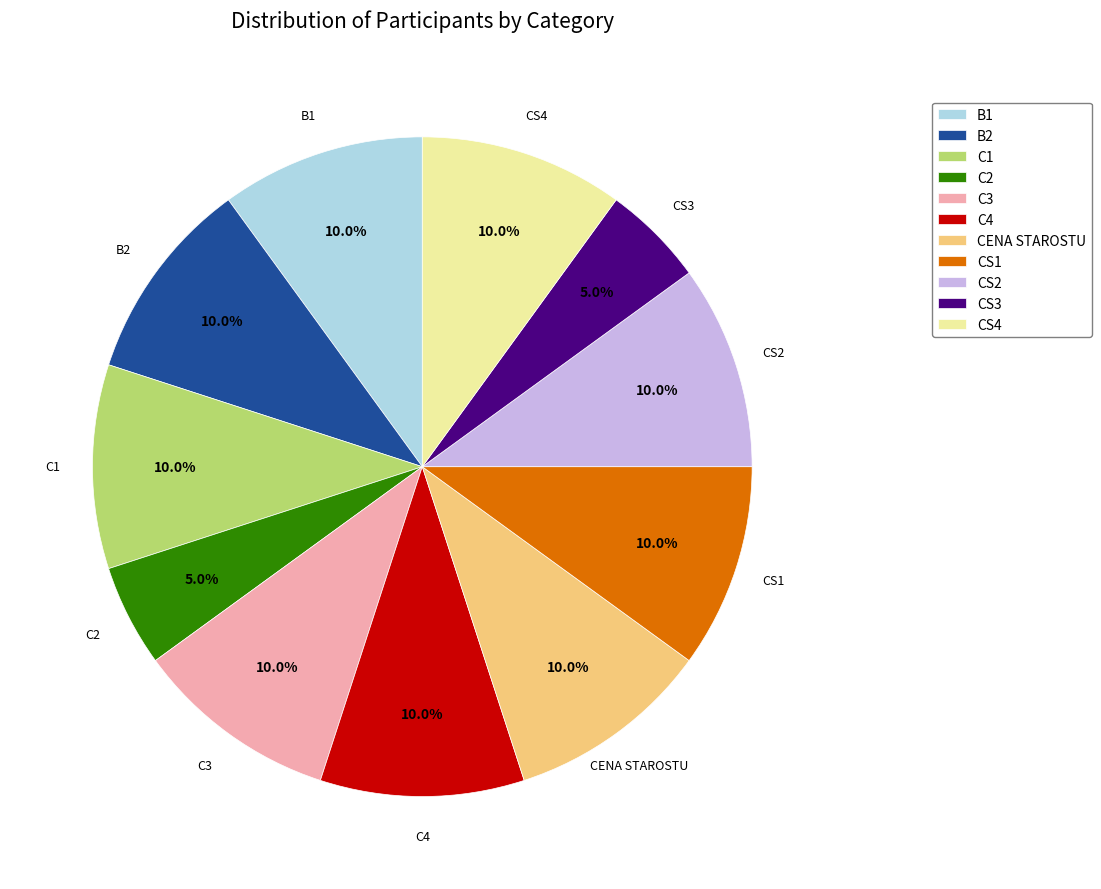

To the nearest percent, what portion does C3 represent?

10%